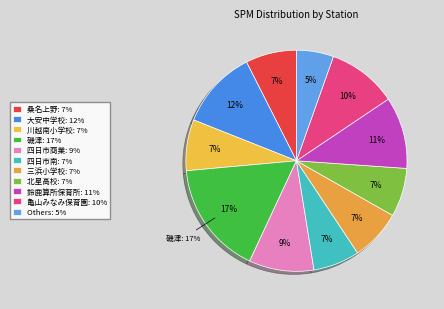

What percentage is the 北星高校 slice, to the nearest percent?

7%